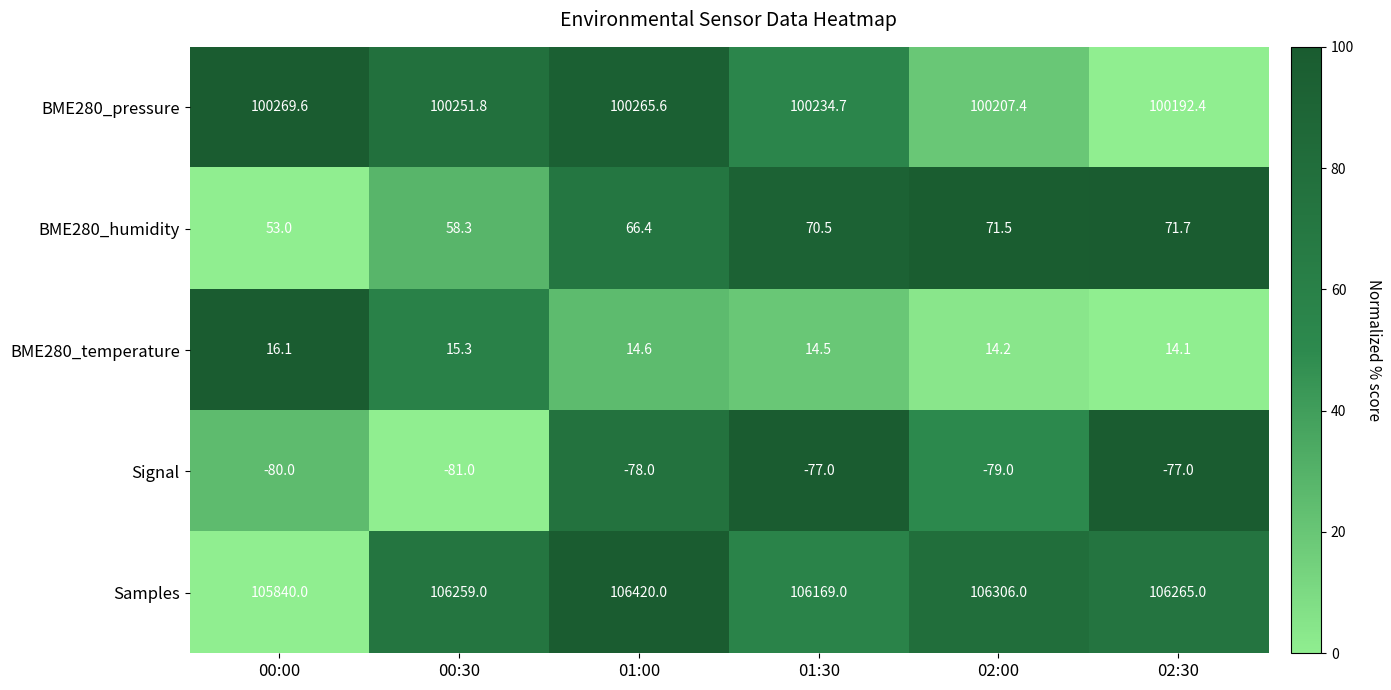

At which label is BME280_temperature closest to 15?

00:30